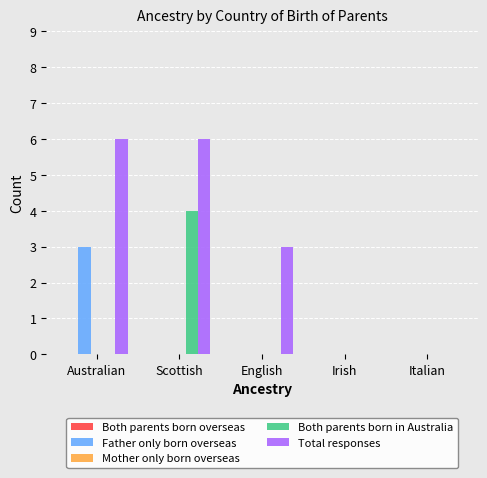

What is the maximum value for Total responses?

6